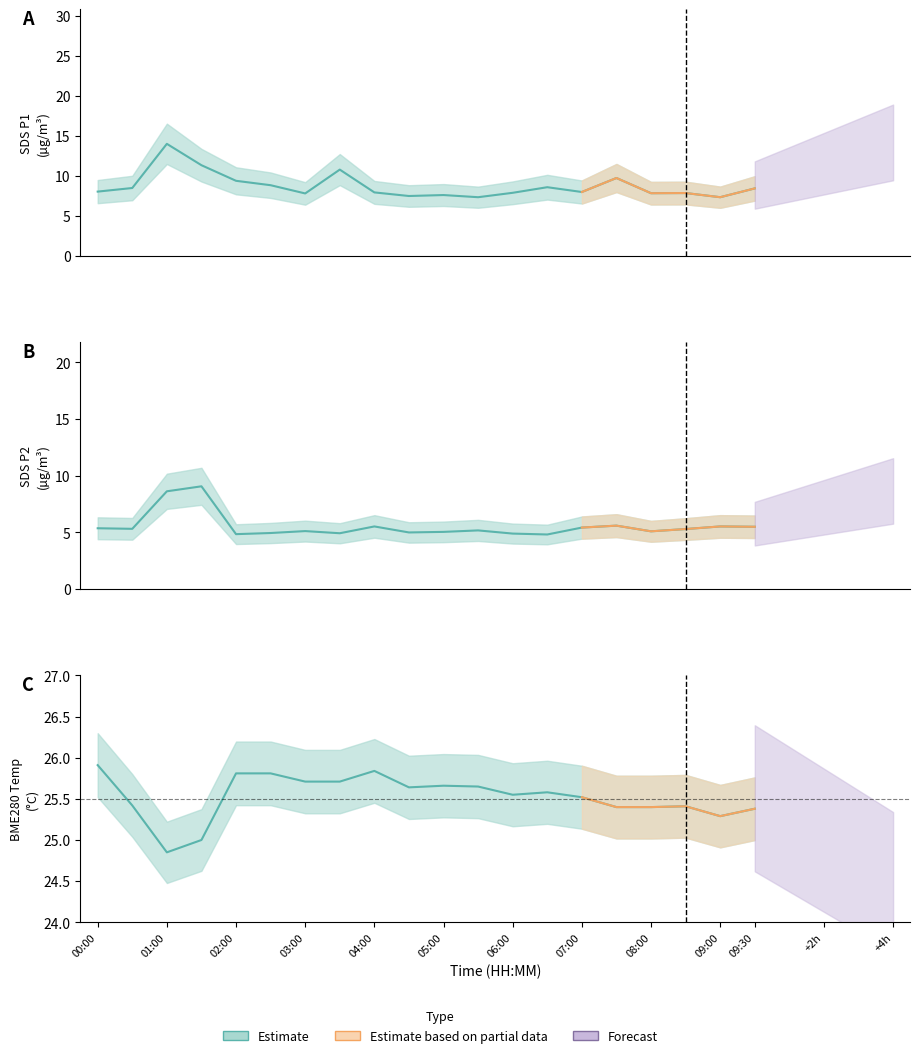

True or false: SDS_P2 and BME280_temperature intersect in this chart.

False